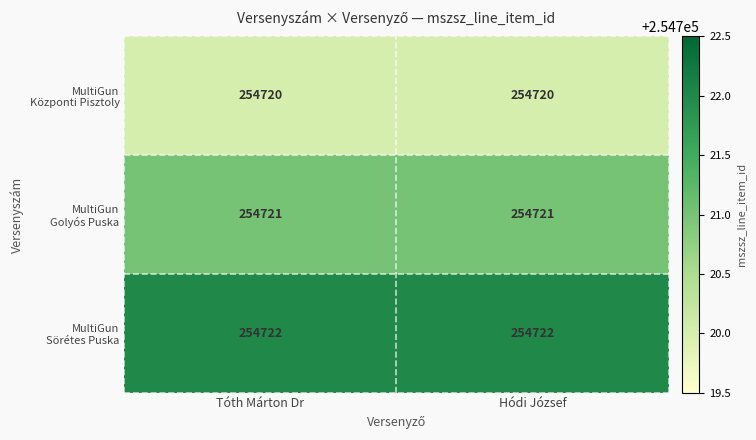

What is the minimum value shown in the chart?

254720